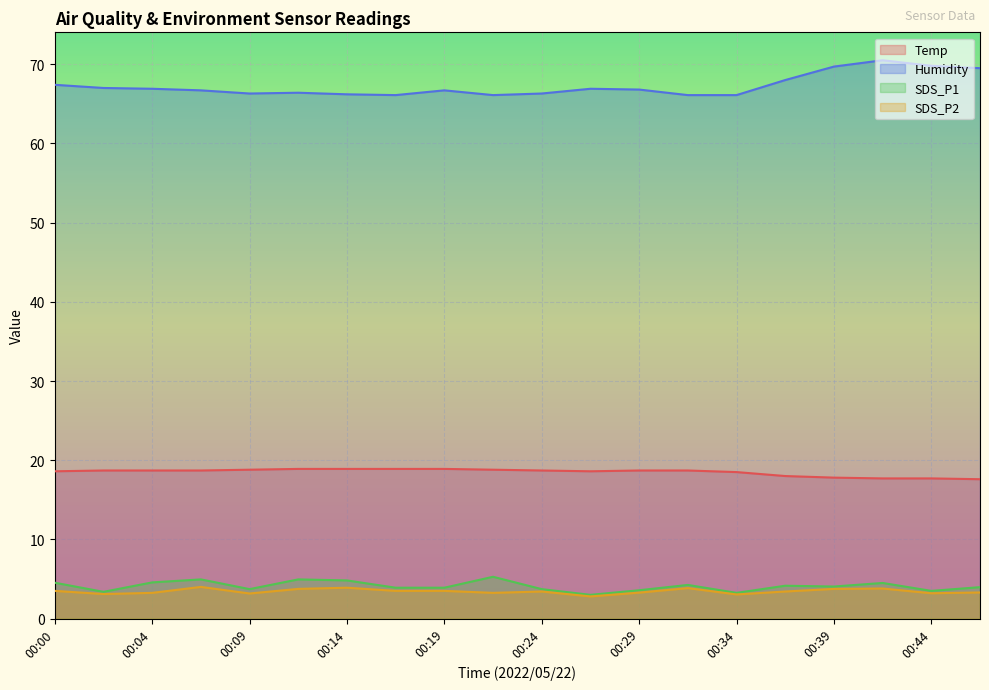

What is the maximum value for SDS_P2?

4.0